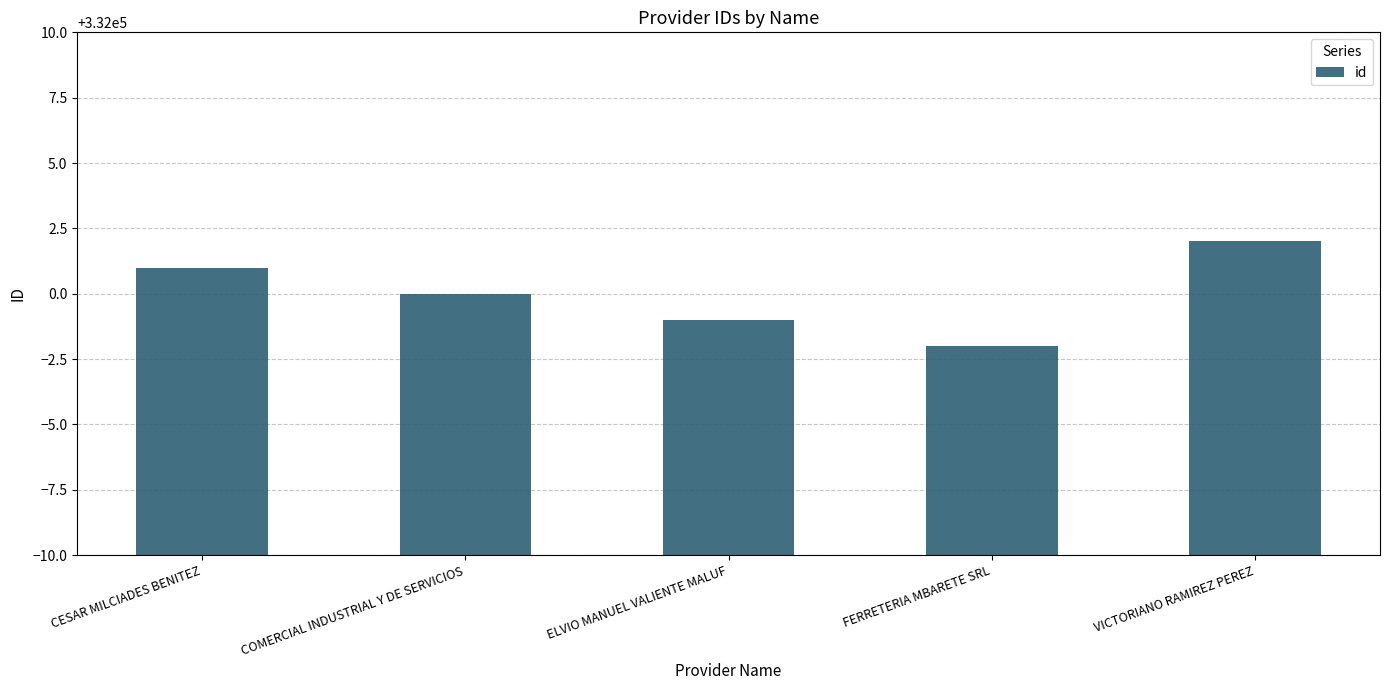

The value at CESAR MILCIADES BENITEZ is 332001. True or false?

True